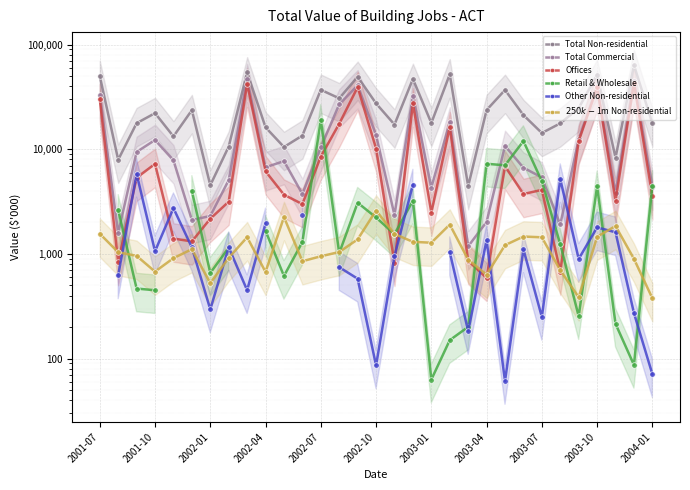

Which series has the largest range (max minus min)?

Total Non-residential